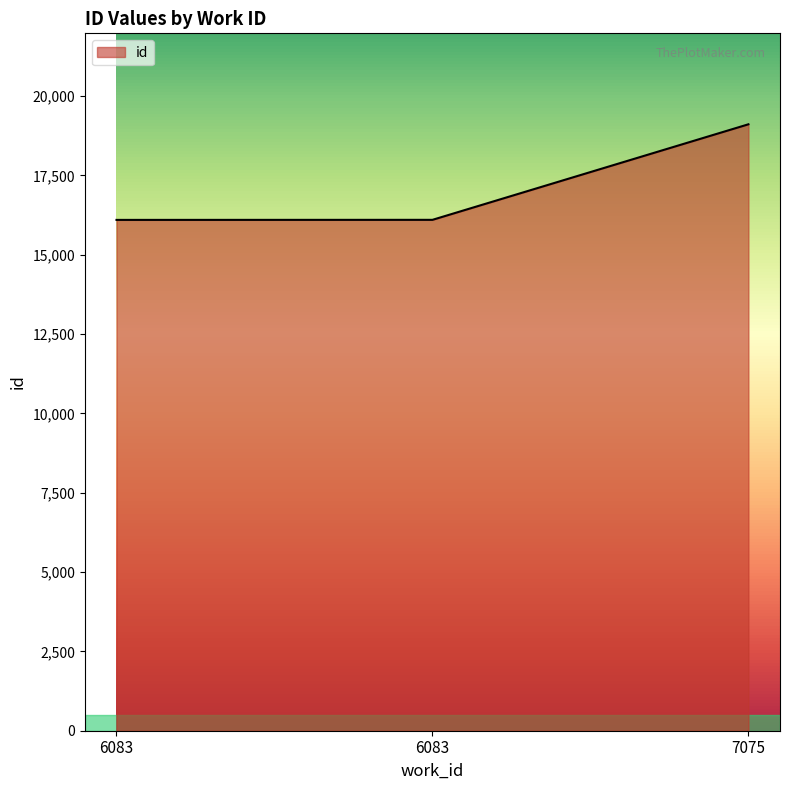

Does the chart have visible grid lines?

No